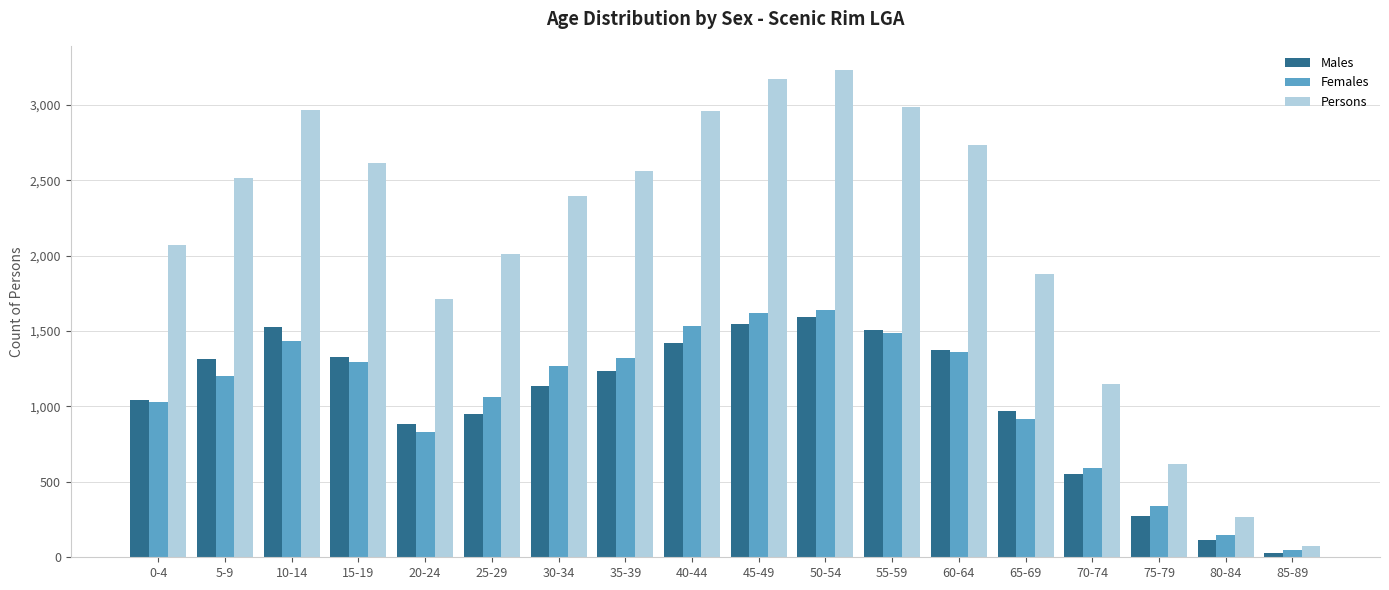

Between 25-29 and 70-74, which series saw the biggest shift?

Persons